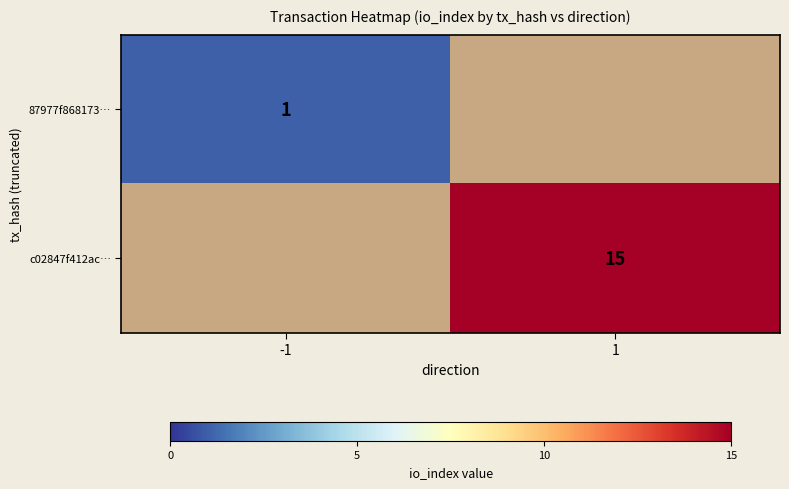

True or false: 87977f868173… has a value of 1.4 at -1.

False